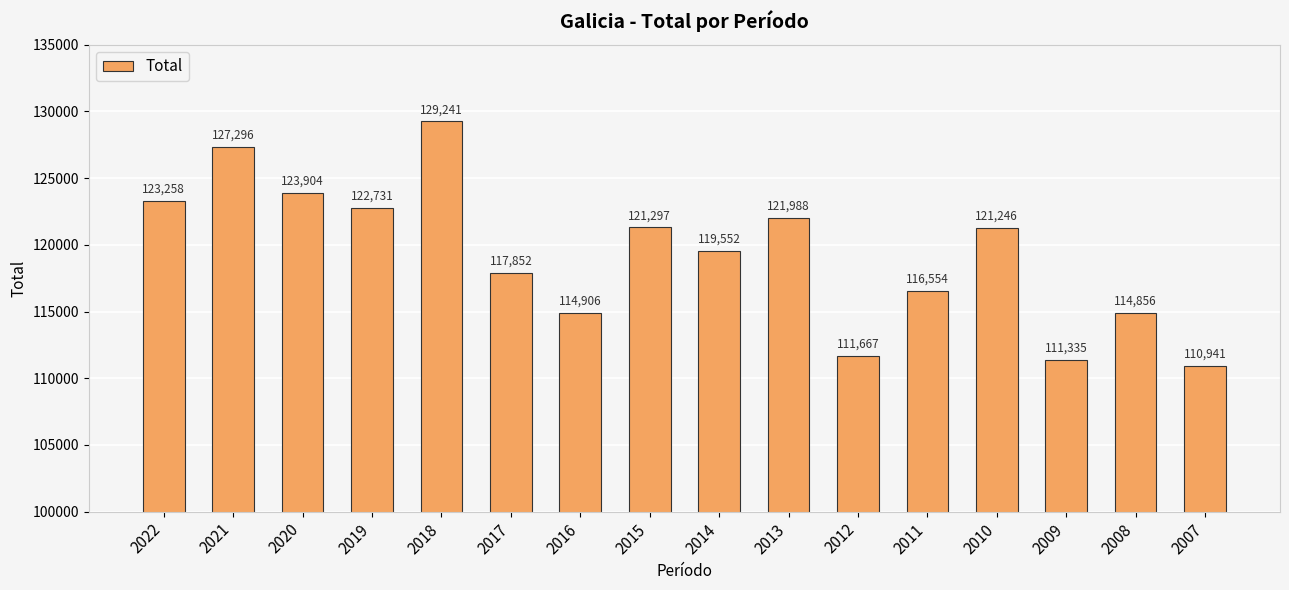

What is the average value?

119289